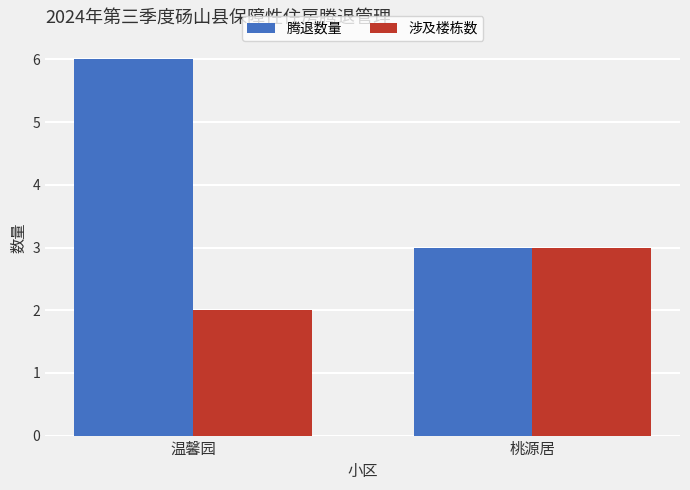

How many data points in 腾退数量 are less than 6?

1